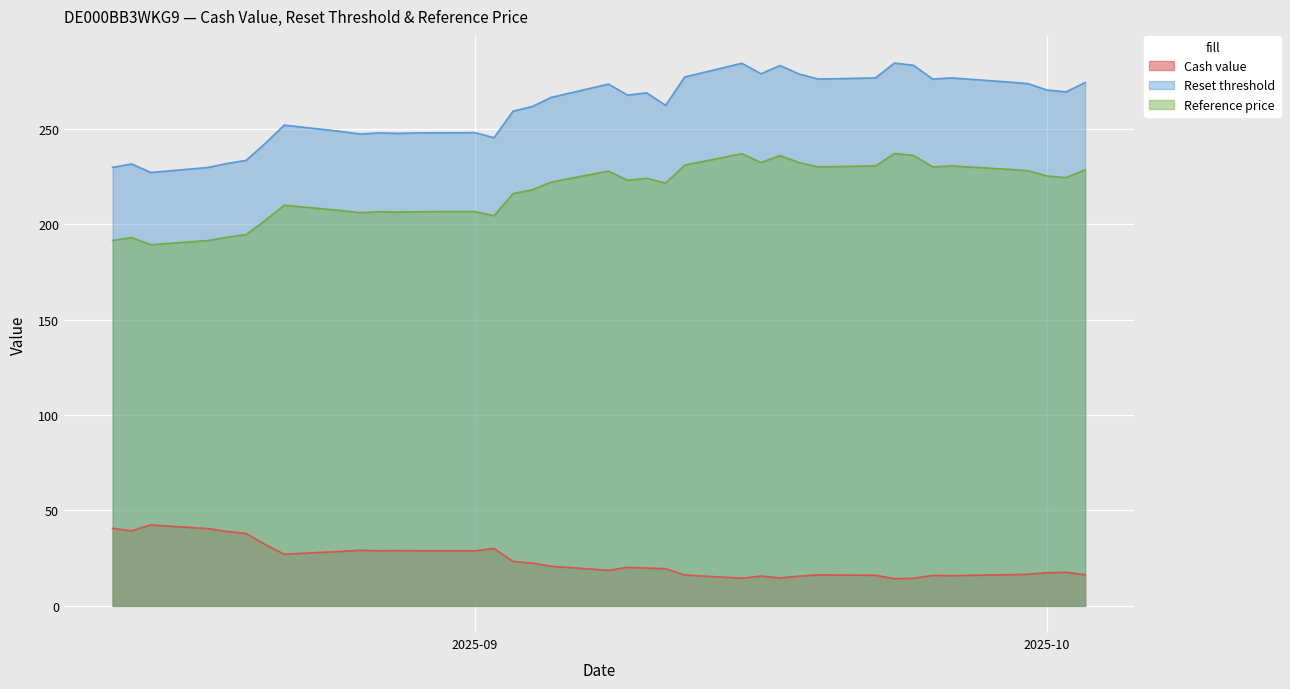

What position from the left is 2025-09-16?

25